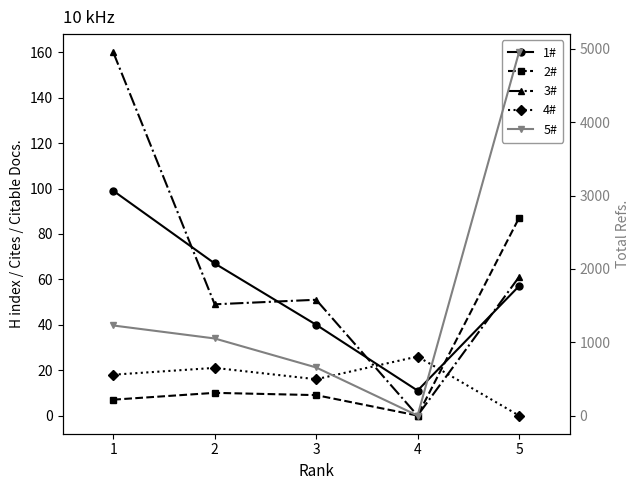

What is the value of the 5# point at the 2nd from the left?

1051